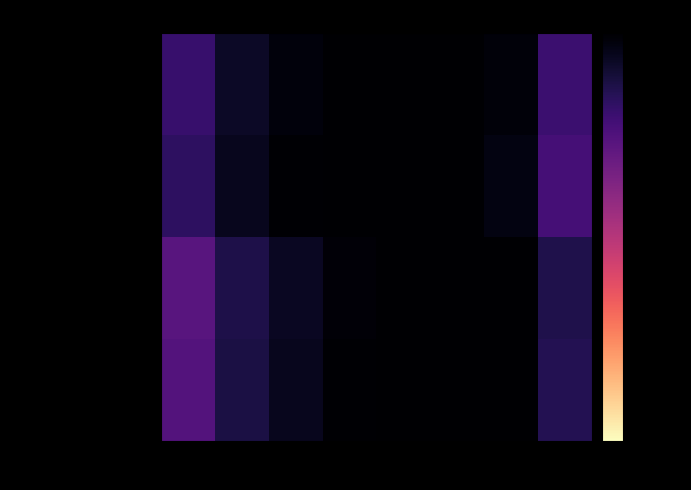

What is the total value across all series at 58-64?

0.5